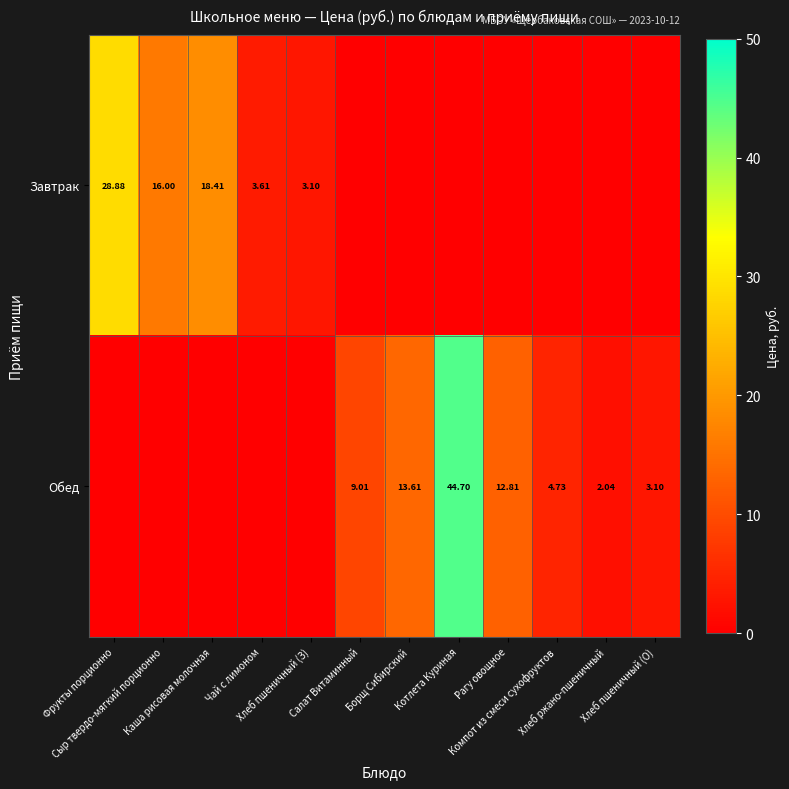

List the series in order of their peak value, highest first.

Обед, Завтрак